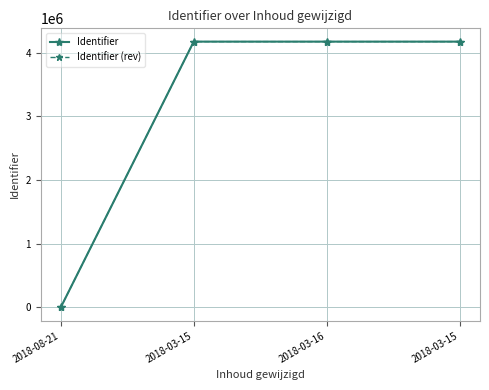

Between which two adjacent categories do Identifier and Identifier (rev) first intersect?

2018-03-15 and 2018-03-16